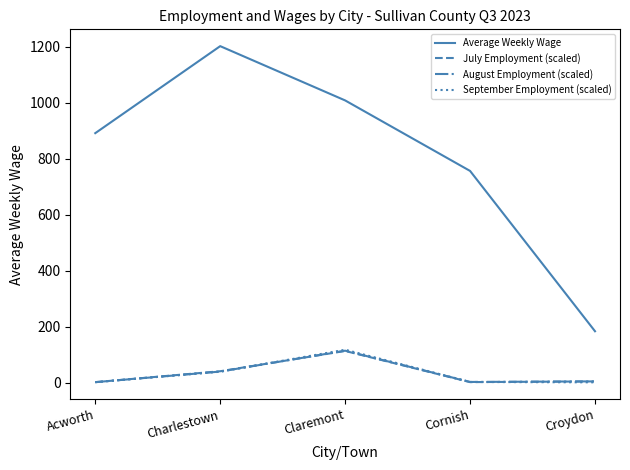

What are all the series names shown in the legend?

Average Weekly Wage, July Employment (scaled), August Employment (scaled), September Employment (scaled)